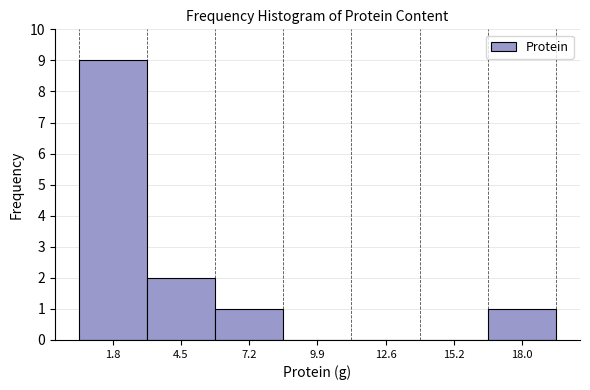

Which range on the x-axis has the tallest bar?

0.4 to 3.1